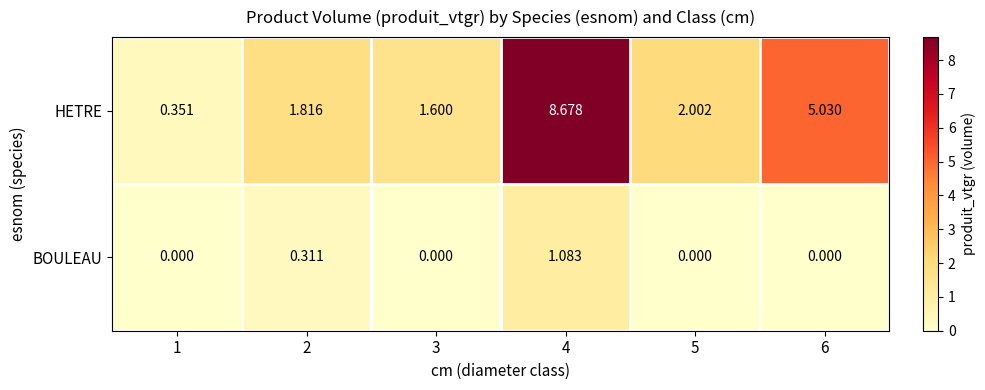

Which series has the largest total across all categories?

HETRE